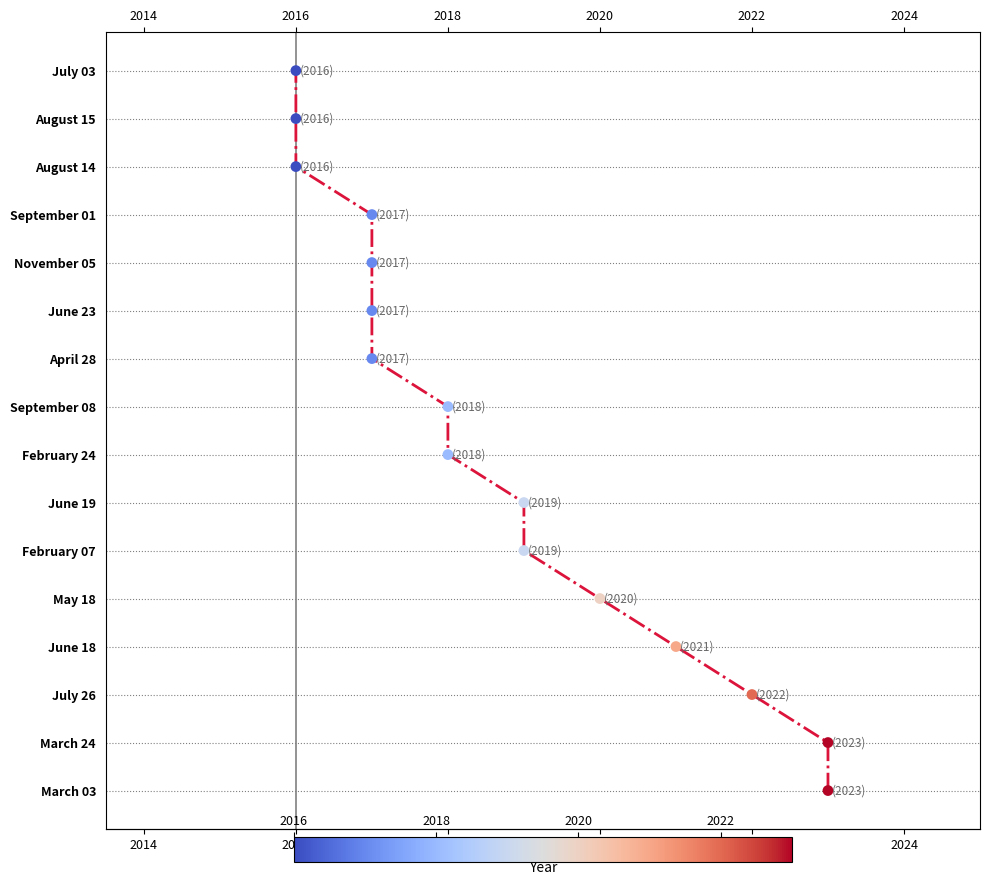

Which has a higher value, 2020 or 2022?

2022